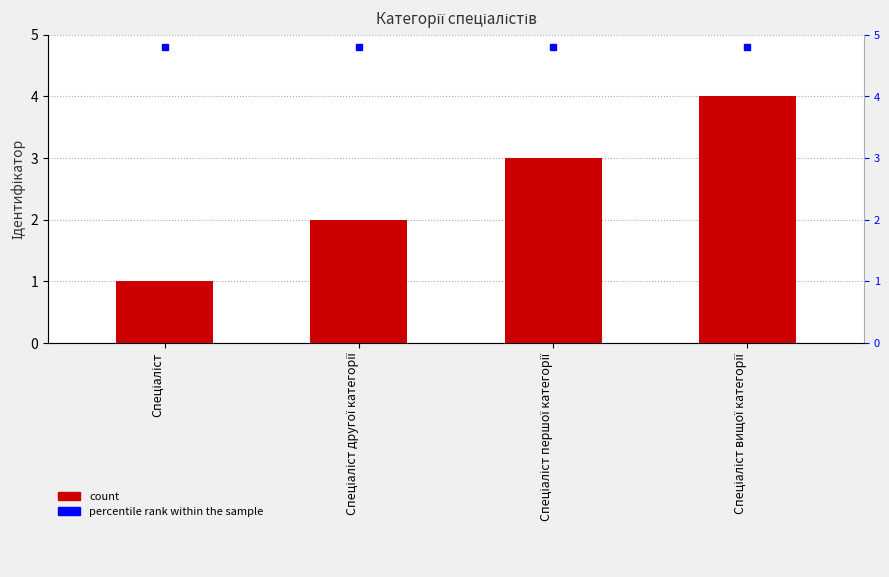

What is the smallest value displayed?

1